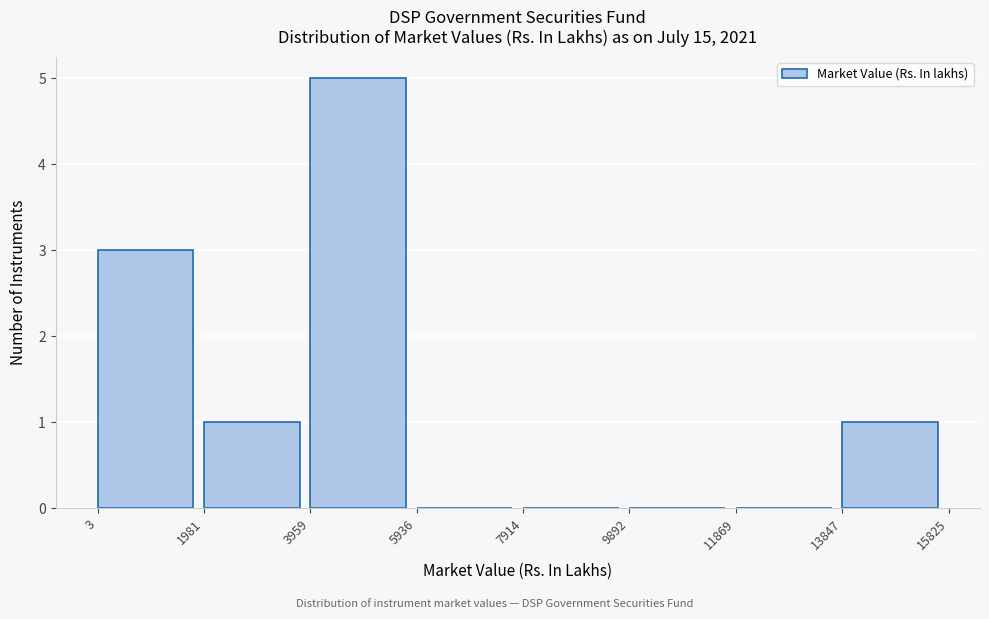

Reading left to right, transcribe this chart: for each bar, give the range it covers on the x-axis and its height. The values are not printed on the chart, so give them approximately, as read against the axis.

3 to 1981: 3
1981 to 3959: 1
3959 to 5936: 5
5936 to 7914: 0
7914 to 9892: 0
9892 to 11869: 0
11869 to 13847: 0
13847 to 15825: 1